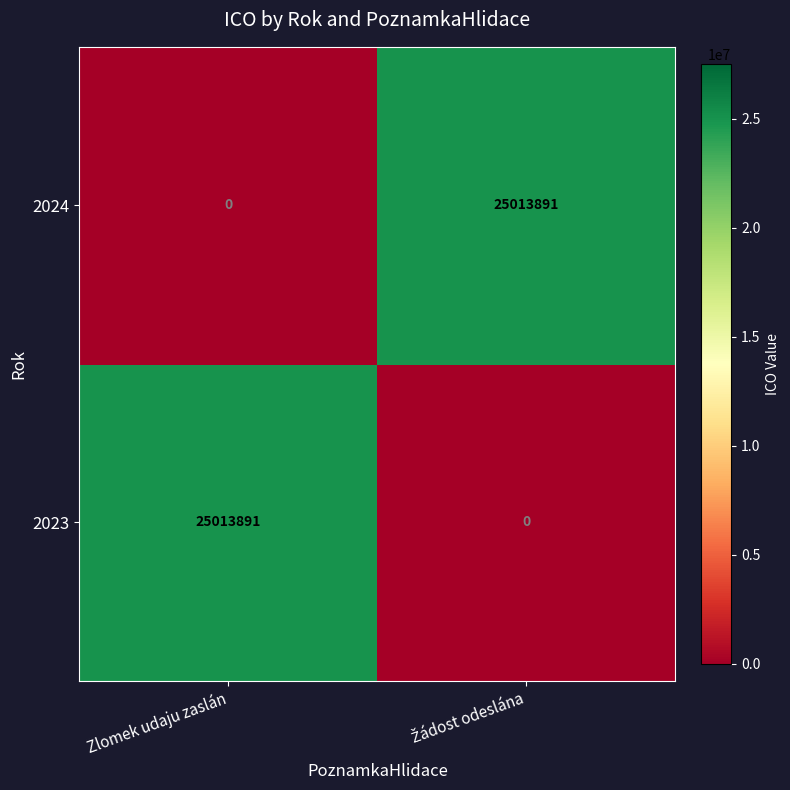

What is the highest value of the 2023 series?

25013891